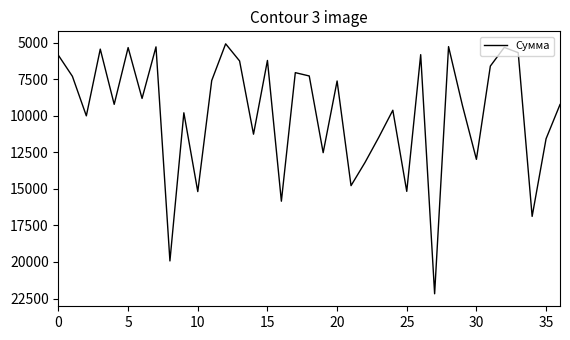

What is the smallest value displayed?

5083.1